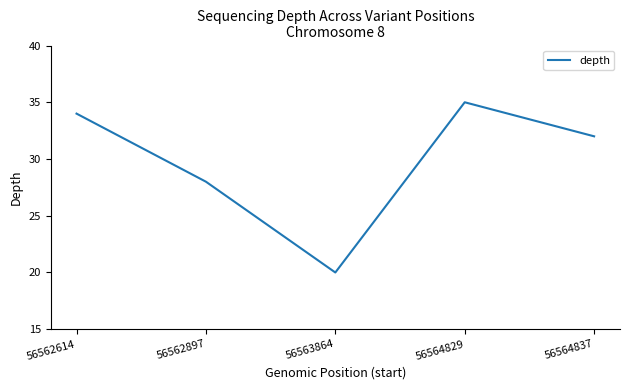

The value at 56563864 is 29. True or false?

False